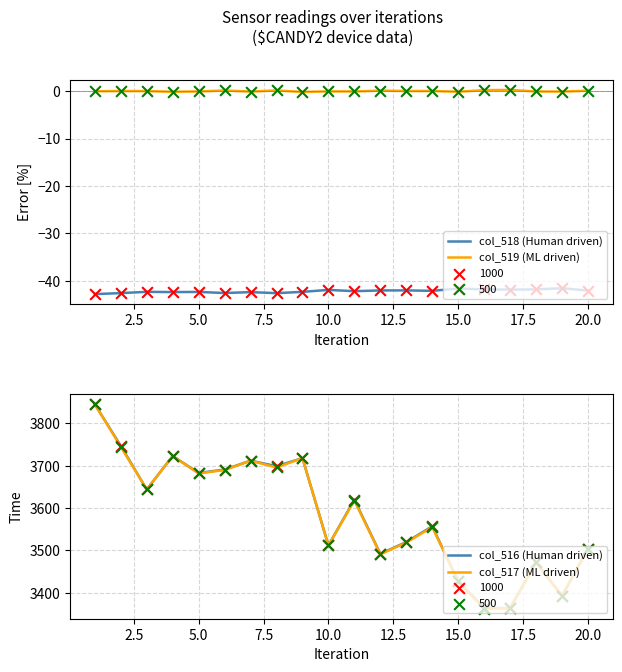

Which series has the largest total across all categories?

col_516 (Human driven)